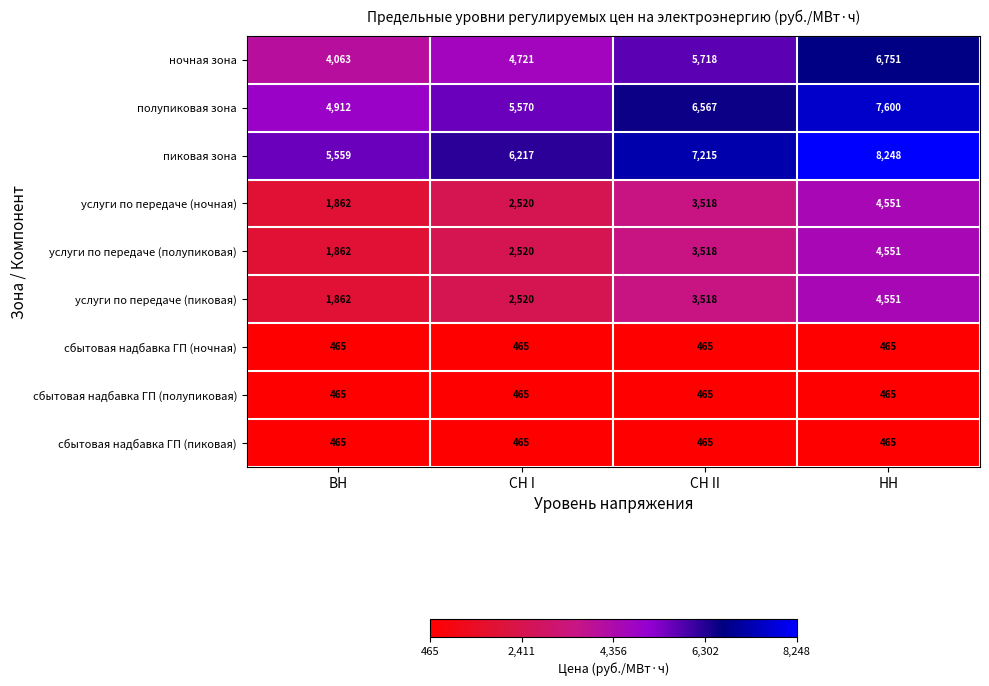

What is the difference between the highest and lowest values at СН I?

5752